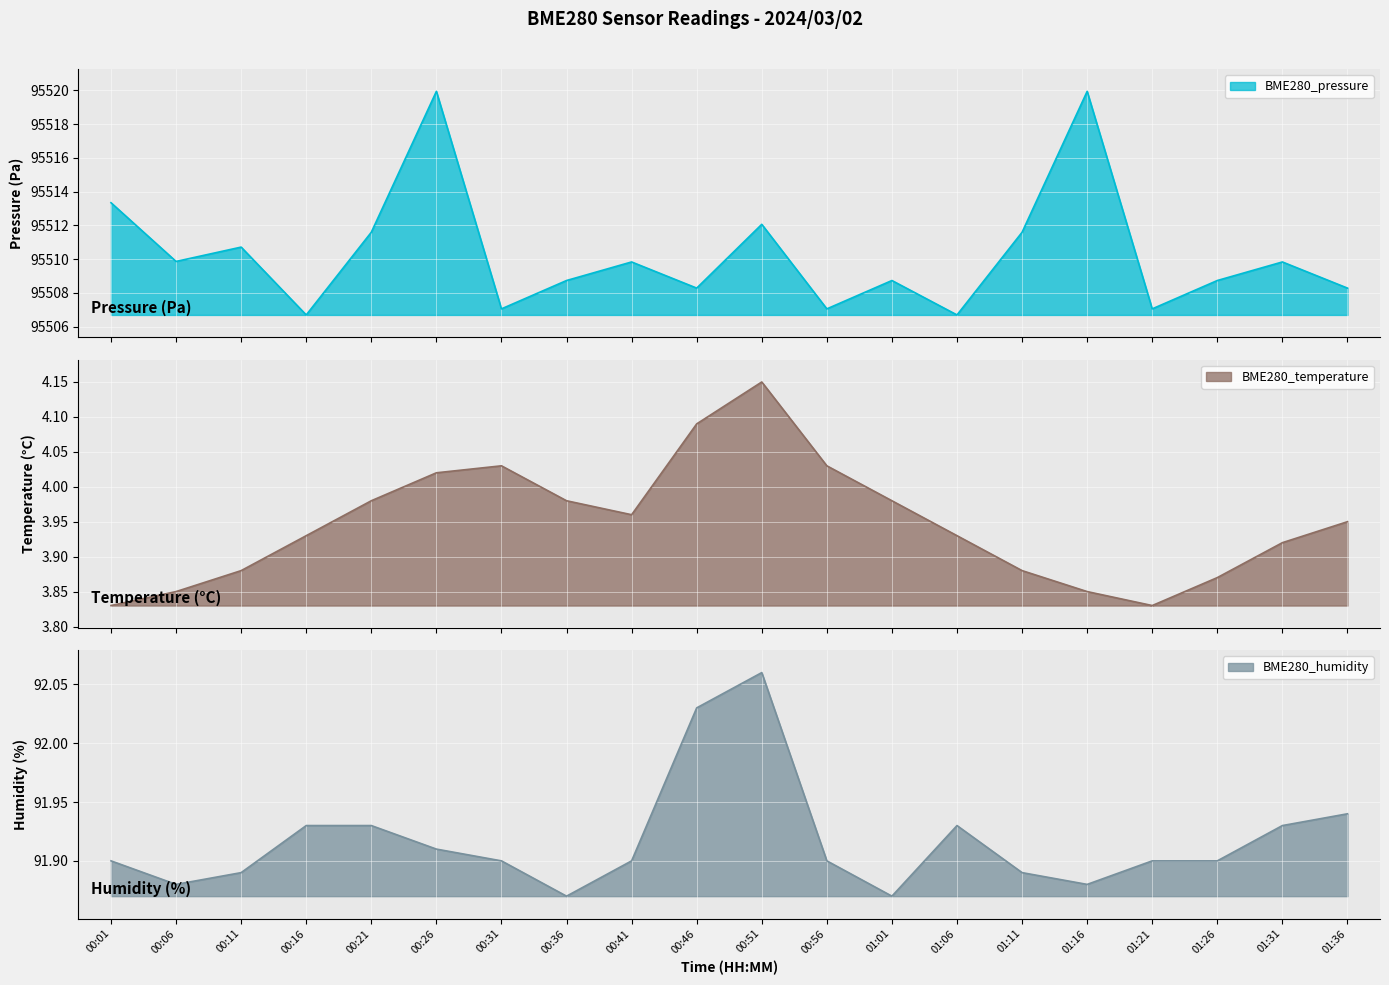

What is the maximum value shown in the chart?

95519.9